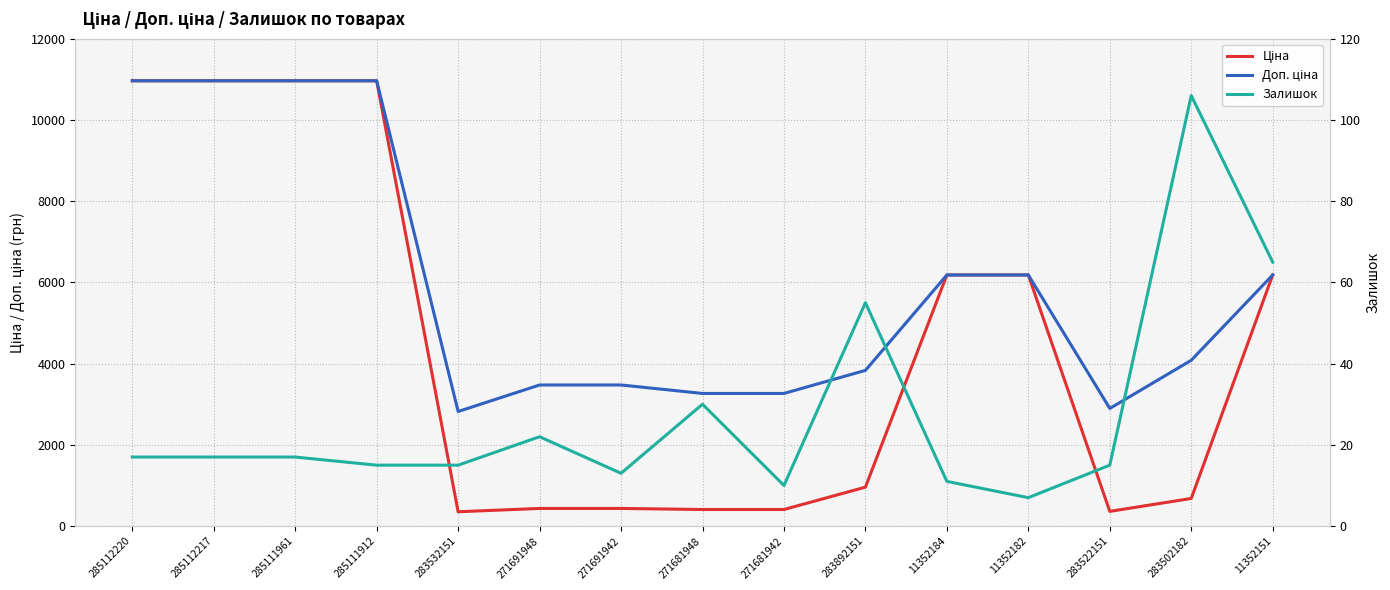

What is the sum of the Ціна values at 271681942 and 271681948?

816.5